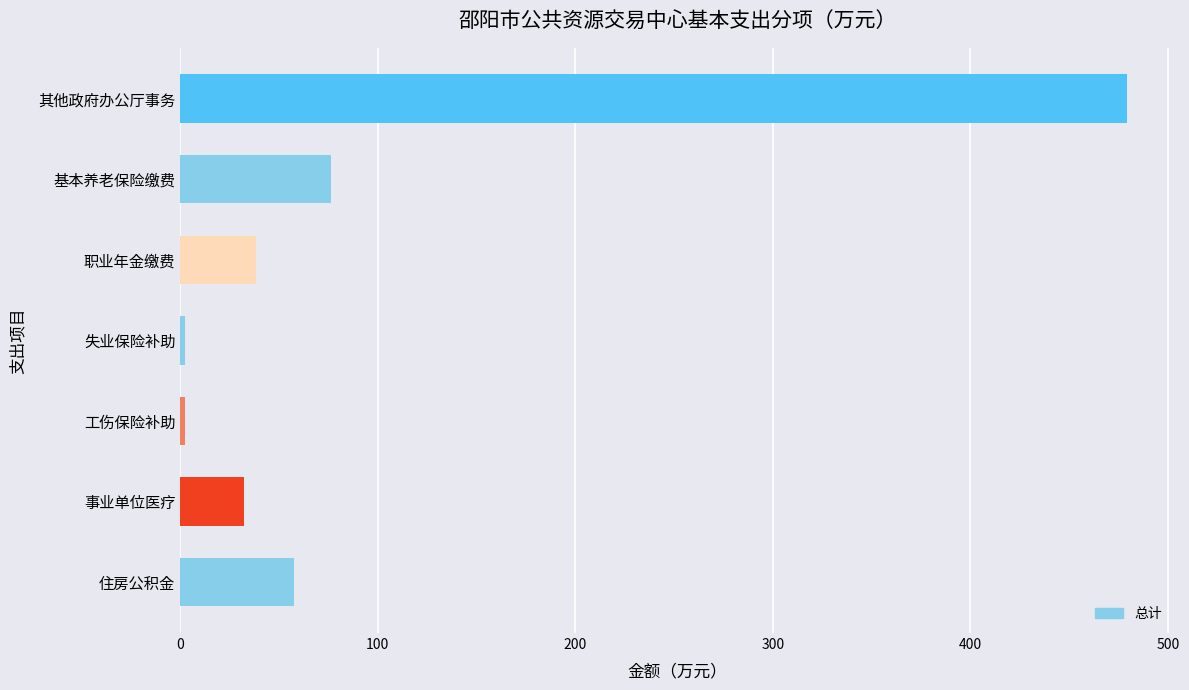

What is the label of the 6th bar from the top?

事业单位医疗